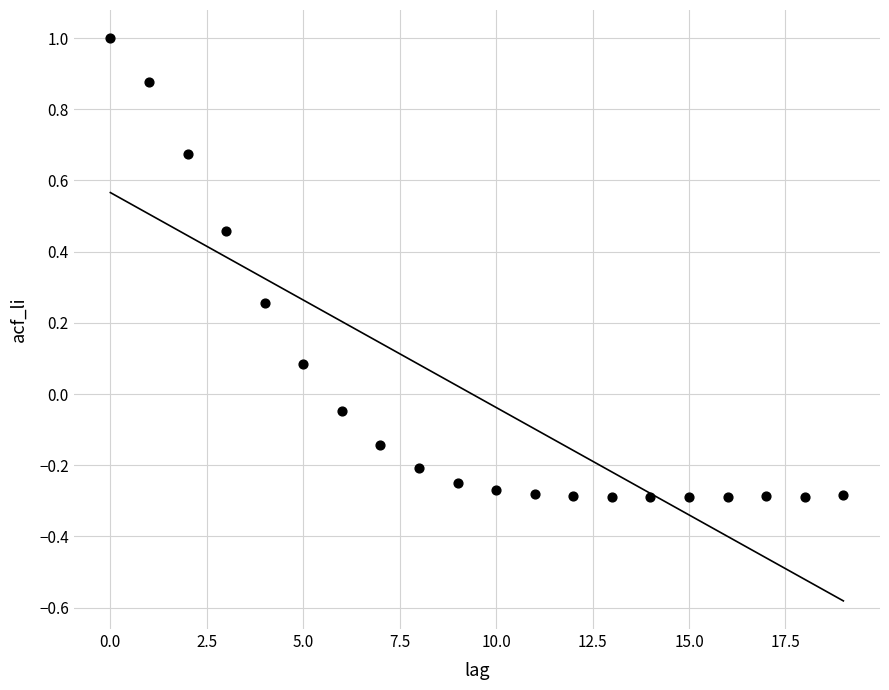

What is the range of Y values (max minus min)?

1.3